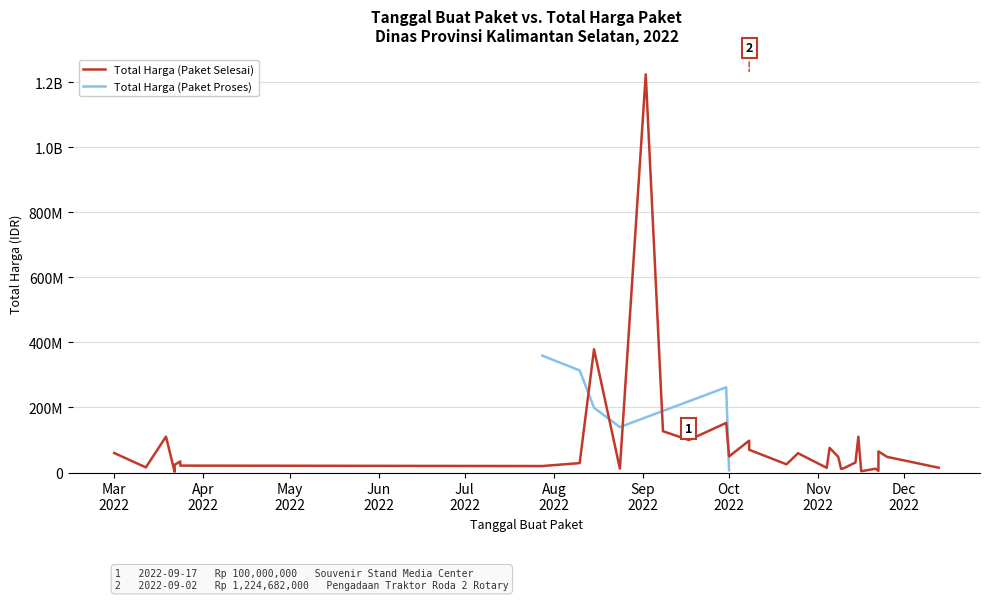

Is it true that Total Harga (Paket Proses) equals 235834762 at 2022-11-25?

False